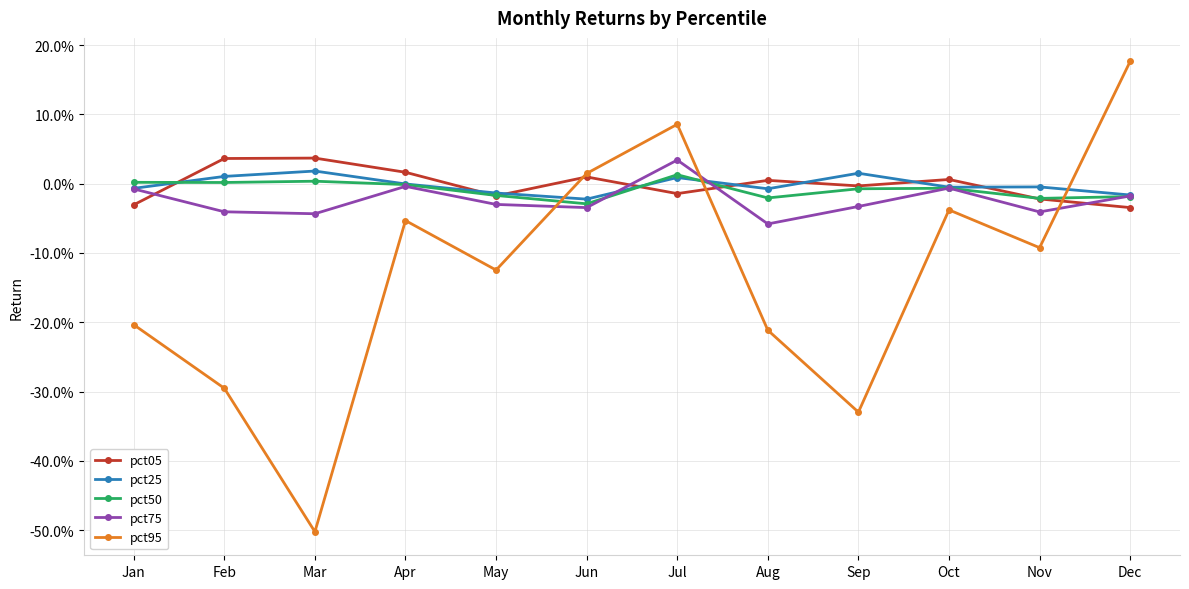

At Apr, list the series in order from smallest to largest.

pct95, pct75, pct50, pct25, pct05